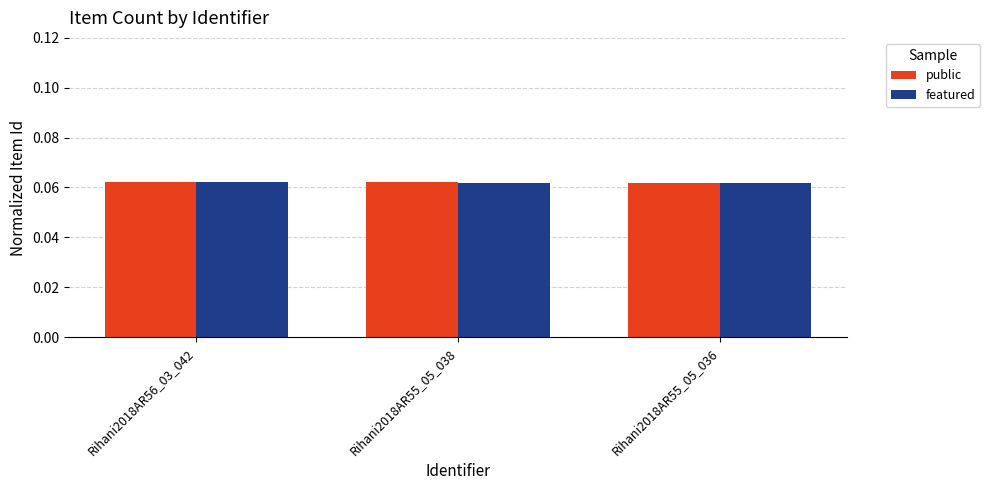

At how many categories does at least one series exceed 0?

3